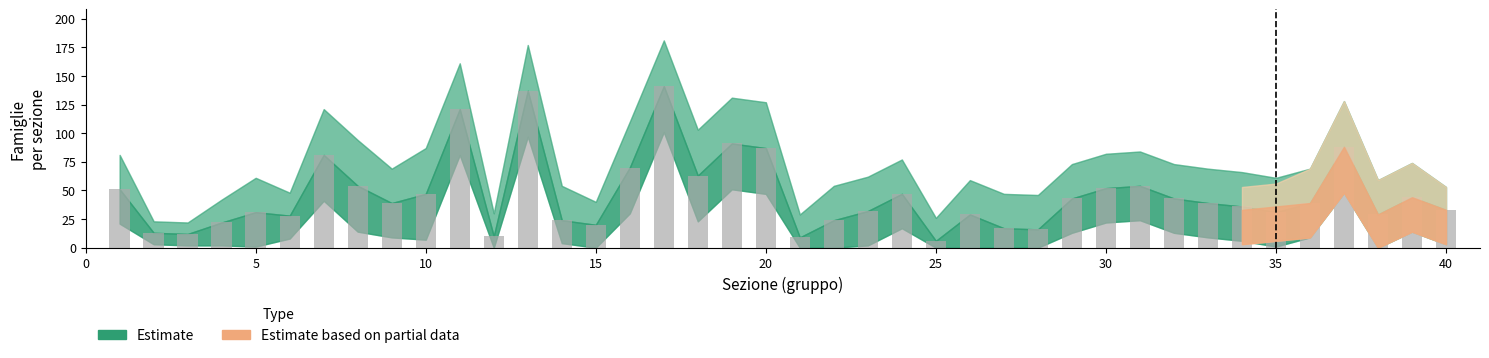

What is the minimum value shown in the chart?

6